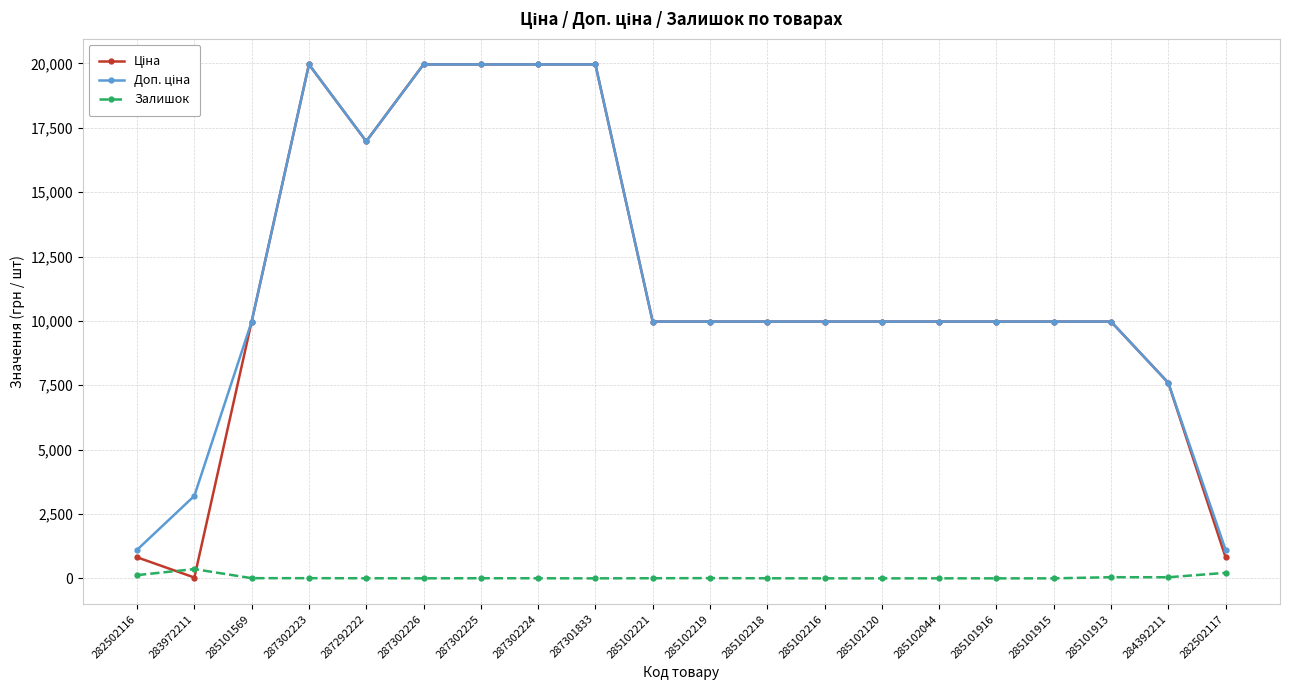

What is the label of the 11th point from the left?

285102219